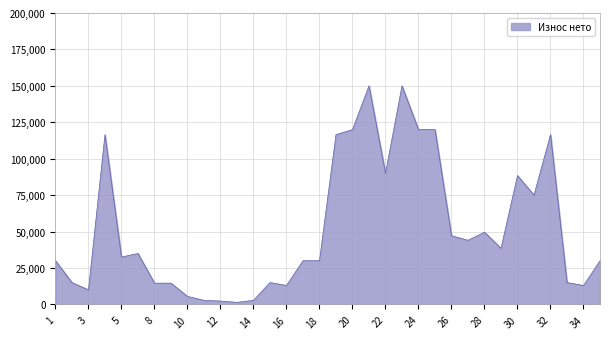

What is the maximum value shown in the chart?

150000